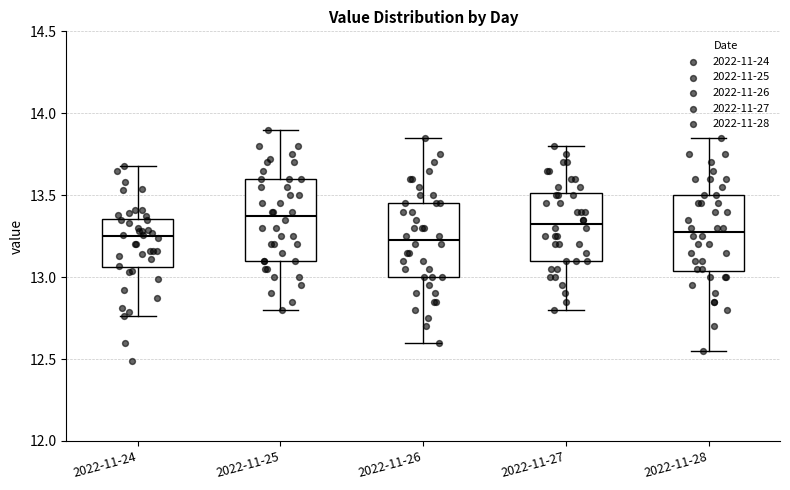

Reading left to right, read every box against the y-axis: the position of its median line, the range the box covers, and the ends of its whiskers. The values are not printed on the chart, so give them approximately, as read against the axis.

2022-11-24: median 13.25, box 13.05 to 13.35, whiskers 12.75 to 13.70
2022-11-25: median 13.40, box 13.10 to 13.60, whiskers 12.80 to 13.90
2022-11-26: median 13.25, box 13.00 to 13.45, whiskers 12.60 to 13.85
2022-11-27: median 13.35, box 13.10 to 13.50, whiskers 12.80 to 13.80
2022-11-28: median 13.30, box 13.05 to 13.50, whiskers 12.55 to 13.85